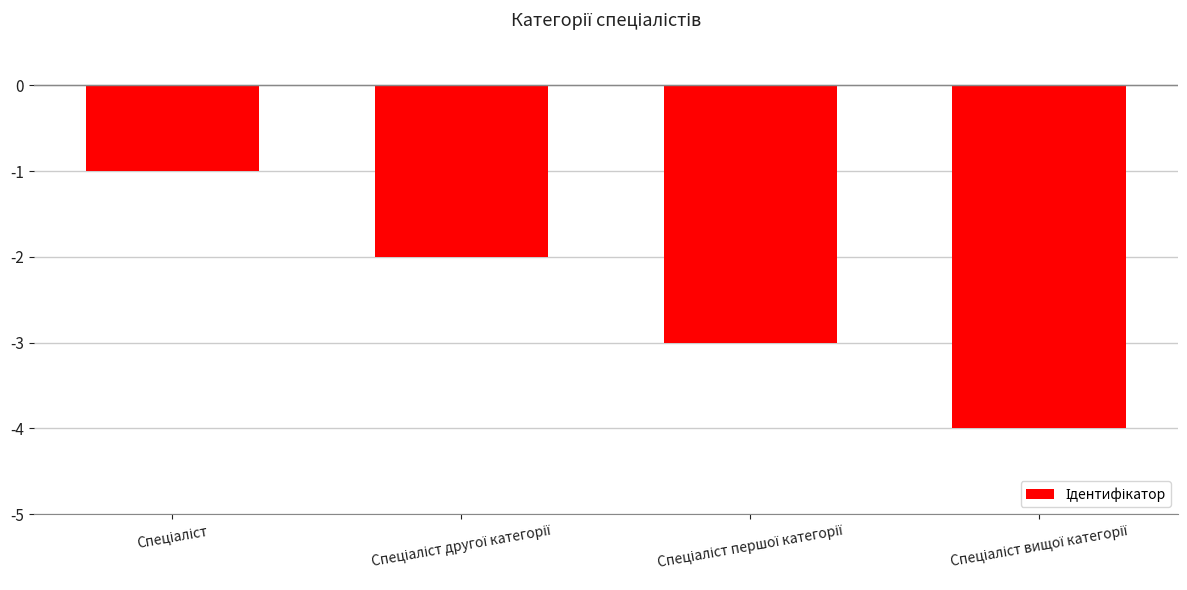

What is the value of the 3rd bar from the left?

-3